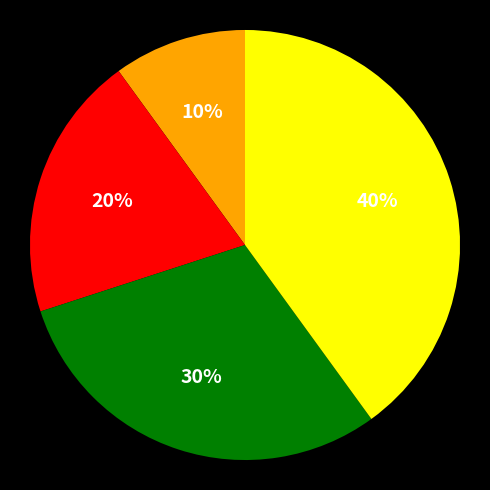

Count the number of slices in the pie.

4